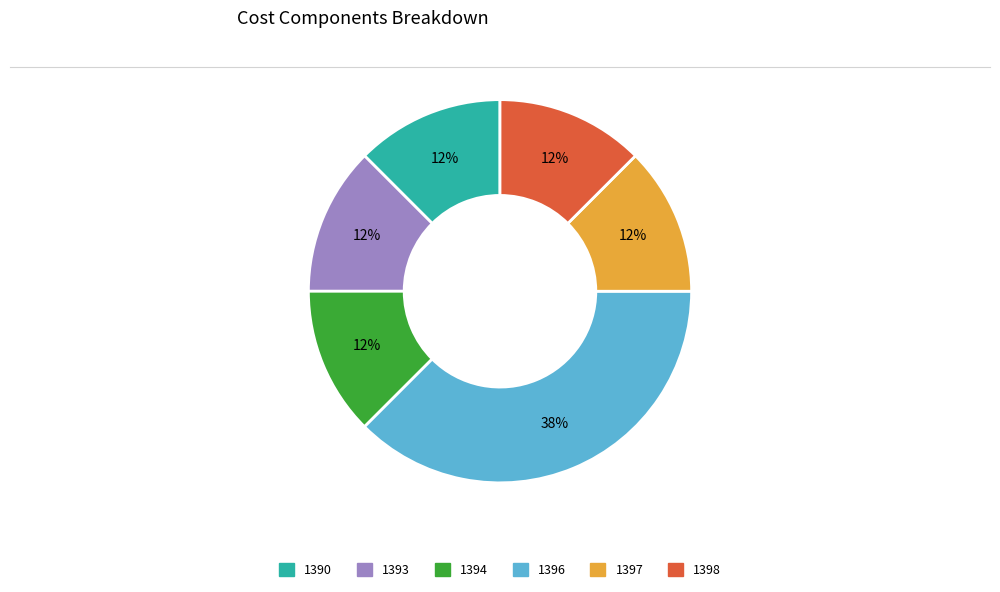

Between 1396 and 1393, which is larger?

1396